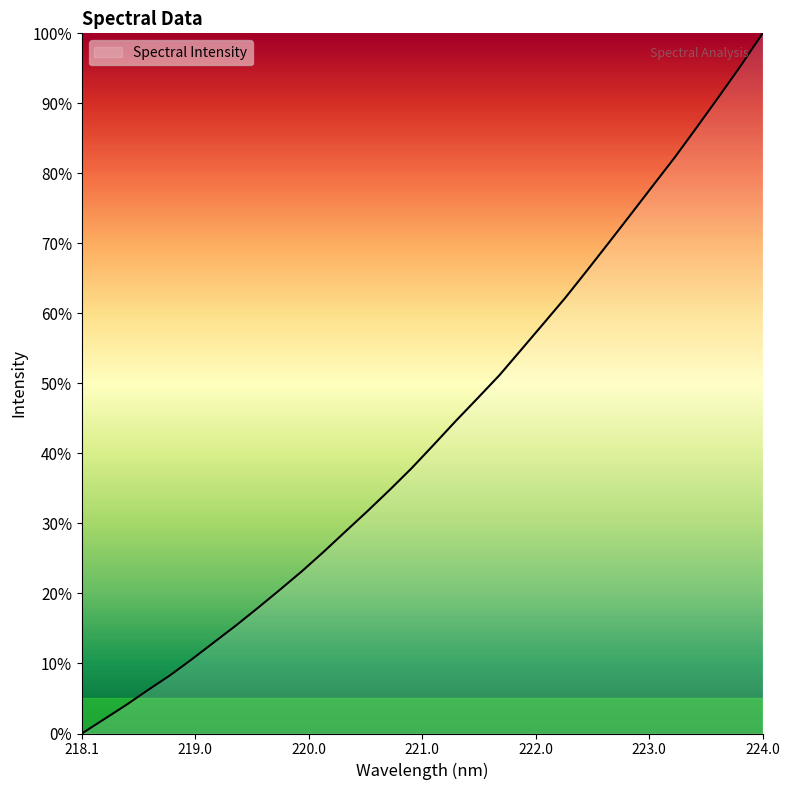

Reading left to right, extract all data points from this chart.

0.0	2.0	4.0	6.2	8.3	10.6	13.0	15.4	17.9	20.5	23.1	25.9	28.9	31.8	34.8	37.9	41.2	44.6	47.9	51.2	54.8	58.5	62.2	66.1	70.1	74.2	78.3	82.3	86.6	90.9	95.4	100.0